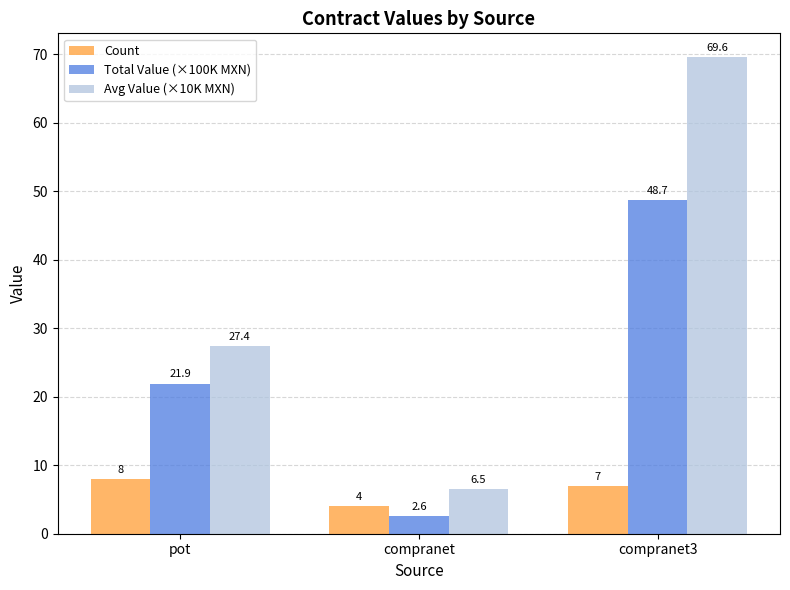

What is the difference between the maximum and minimum values in the Avg Value (×10K MXN) series?

63.1